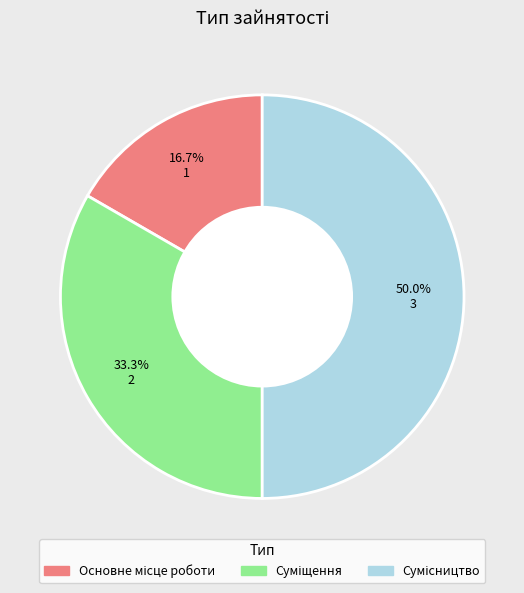

What is the change in value from Основне місце роботи to Суміщення?

+1